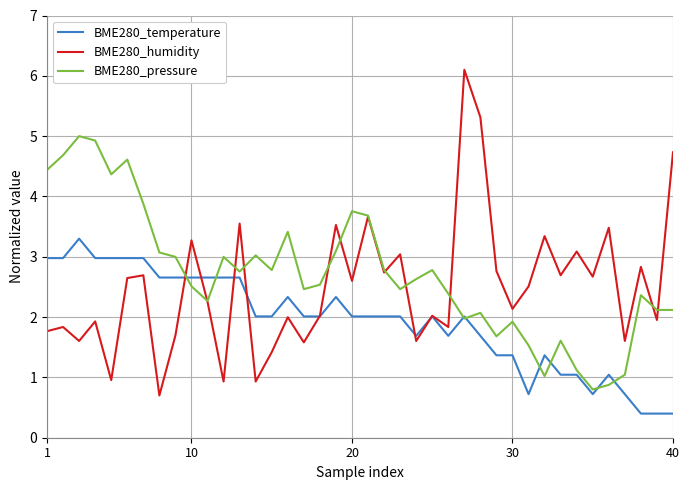

What is the lowest value of the BME280_temperature series?

0.4